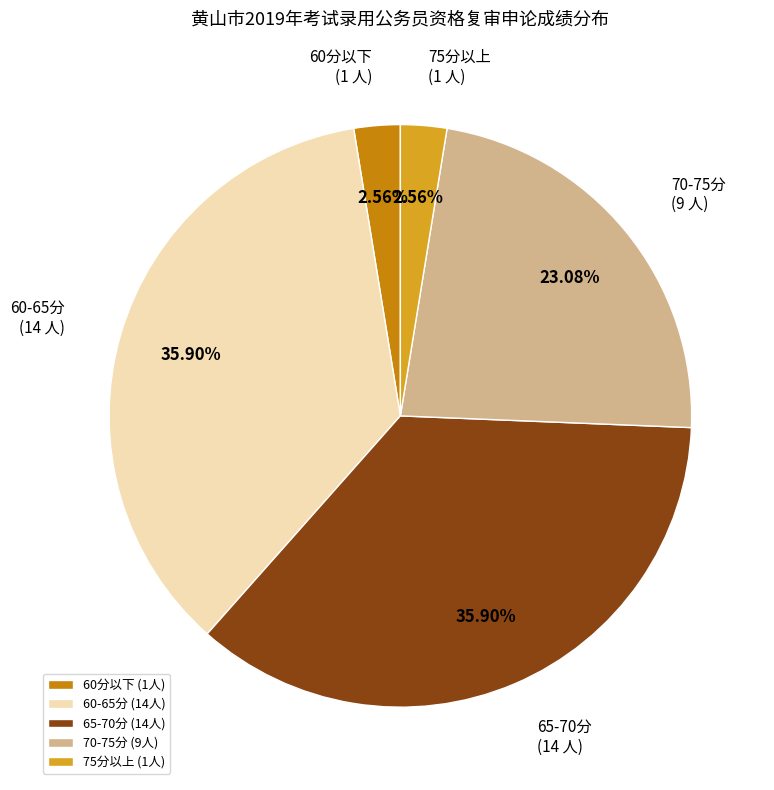

Between 60-65分 (14人) and 75分以上 (1人), which is larger?

60-65分 (14人)